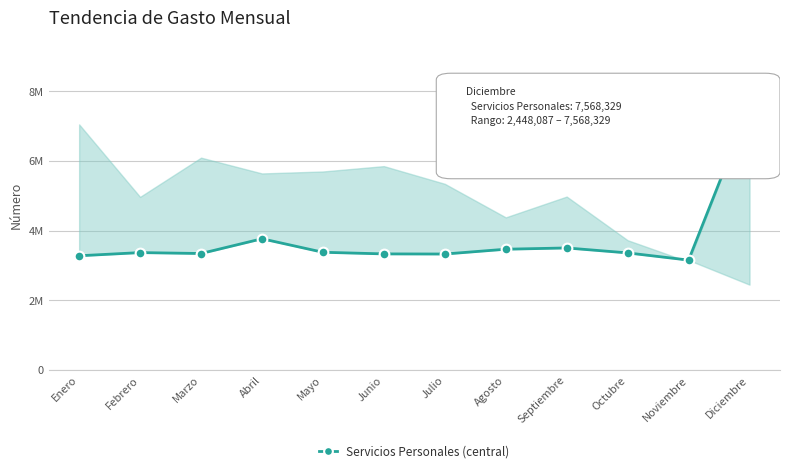

What is the ratio of the value at Diciembre to the value at Agosto?

2.2